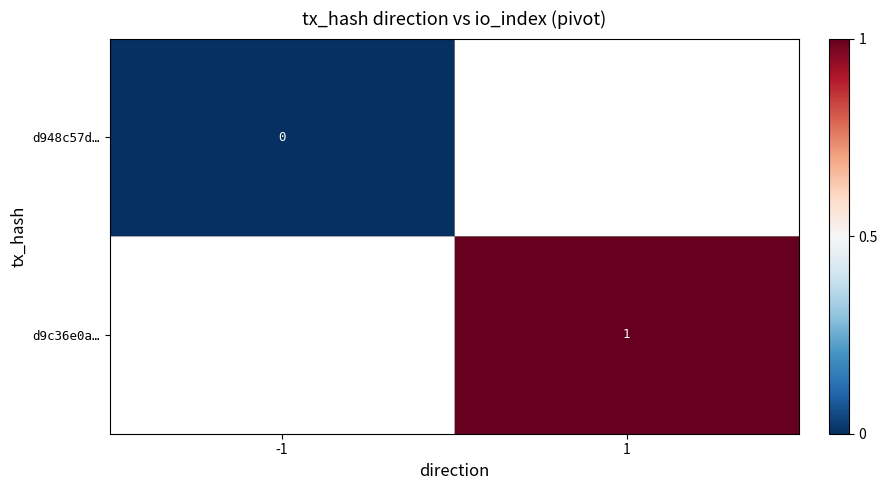

Is the value of d948c57d… at -1 greater than the value of d9c36e0a… at 1?

No